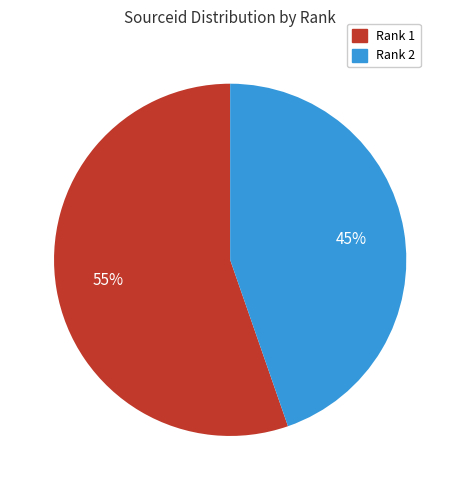

Count the number of slices in the pie.

2